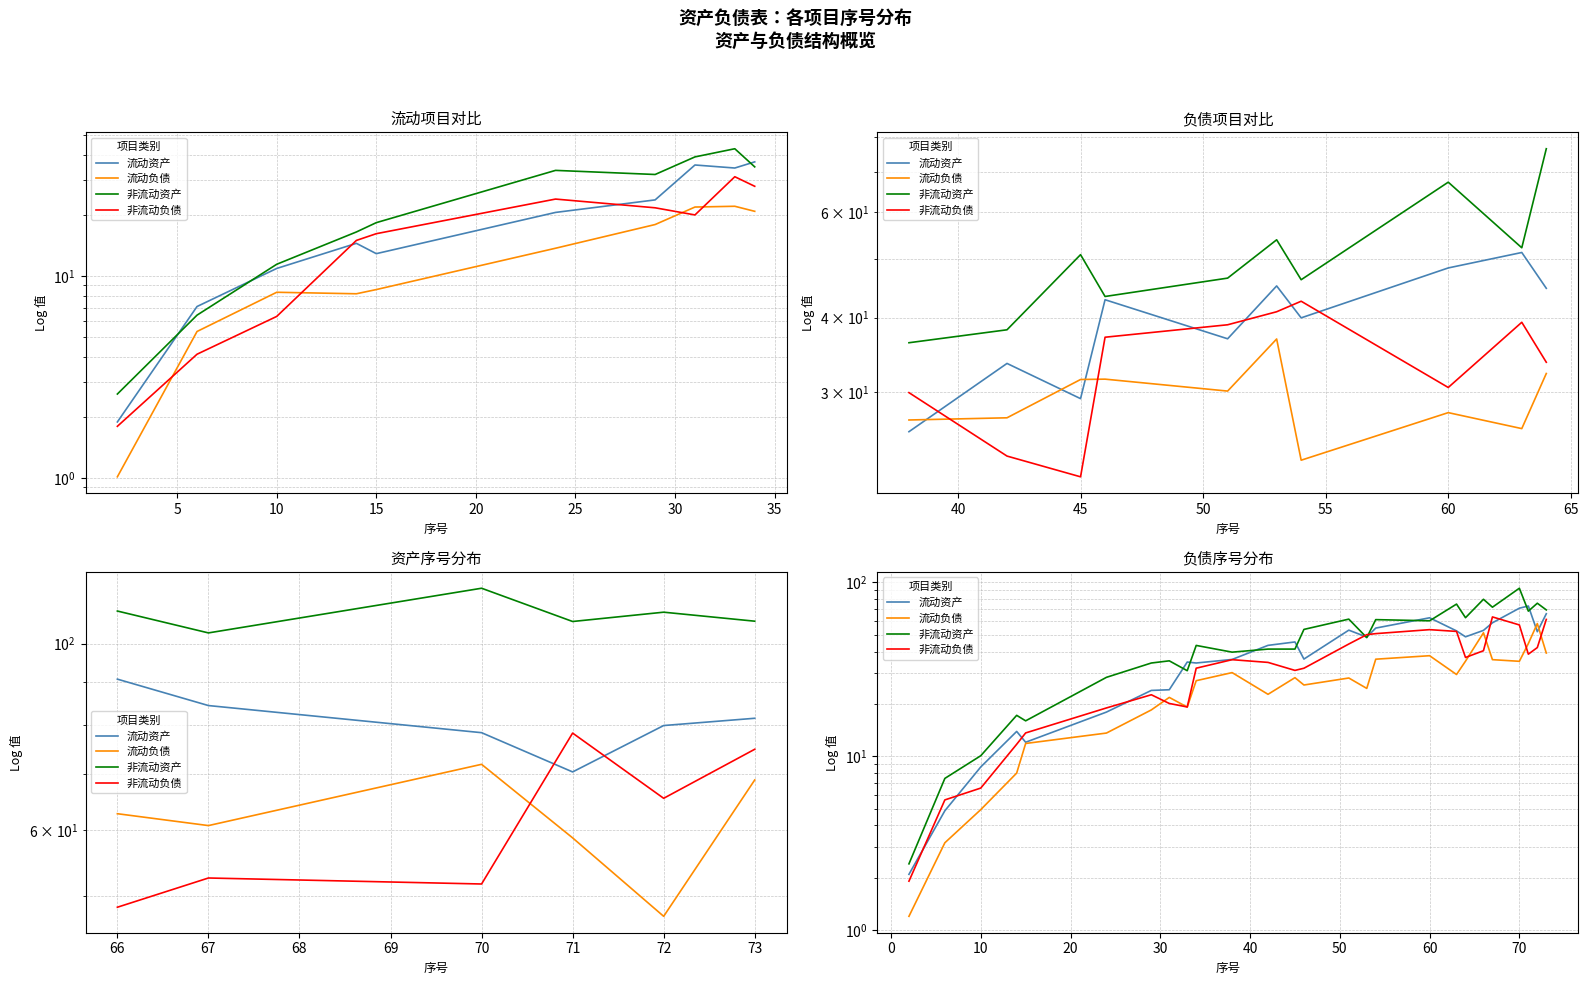

Reading left to right, transcribe all the data shown in this chart.

流动资产: 2.1	4.9	8.7	13.9	12.0	17.9	23.9	24.1	34.8	34.4	36.0	43.4	45.4	36.2	53.1	48.5	54.6	62.6	52.6	48.6	52.9	58.5	71.0	73.1	52.0	66.0
流动负债: 1.2	3.2	4.9	8.0	11.8	13.6	18.5	21.8	19.2	27.2	30.3	22.7	28.3	25.7	28.2	24.6	36.1	37.9	29.5	35.2	51.3	35.9	35.2	44.5	57.9	39.2
非流动资产: 2.4	7.5	10.1	17.2	16.0	28.4	34.4	35.4	31.0	43.4	39.7	41.3	41.3	53.6	61.5	48.1	61.0	60.1	75.0	62.6	79.9	72.0	92.5	68.3	75.9	69.4
非流动负债: 1.9	5.6	6.6	11.7	13.6	19.0	22.6	20.1	19.2	32.1	35.9	34.6	31.2	32.1	44.2	50.0	50.7	53.5	52.2	37.0	40.4	63.3	56.9	38.6	42.2	61.2